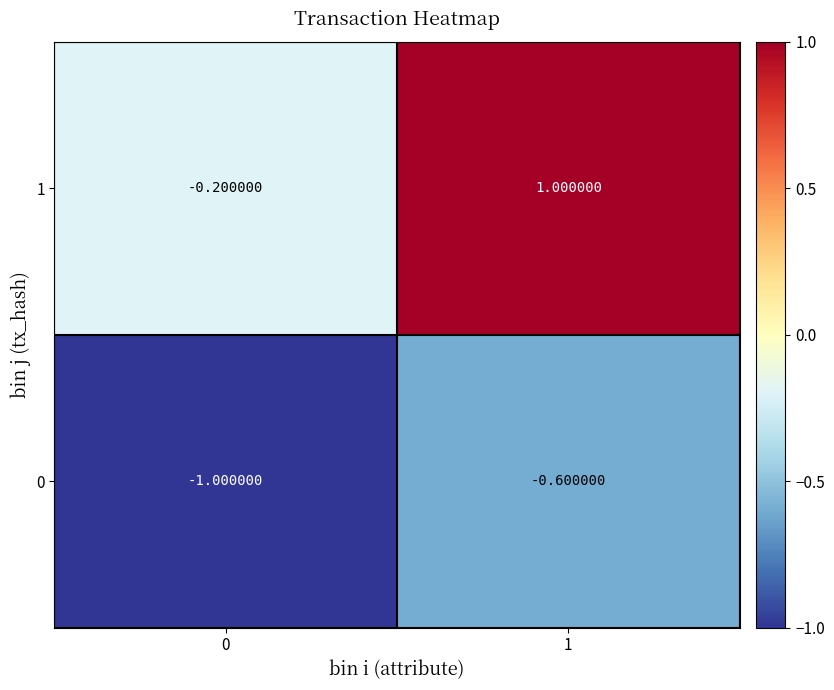

List the labels in order of 1 value, largest first.

1, 0